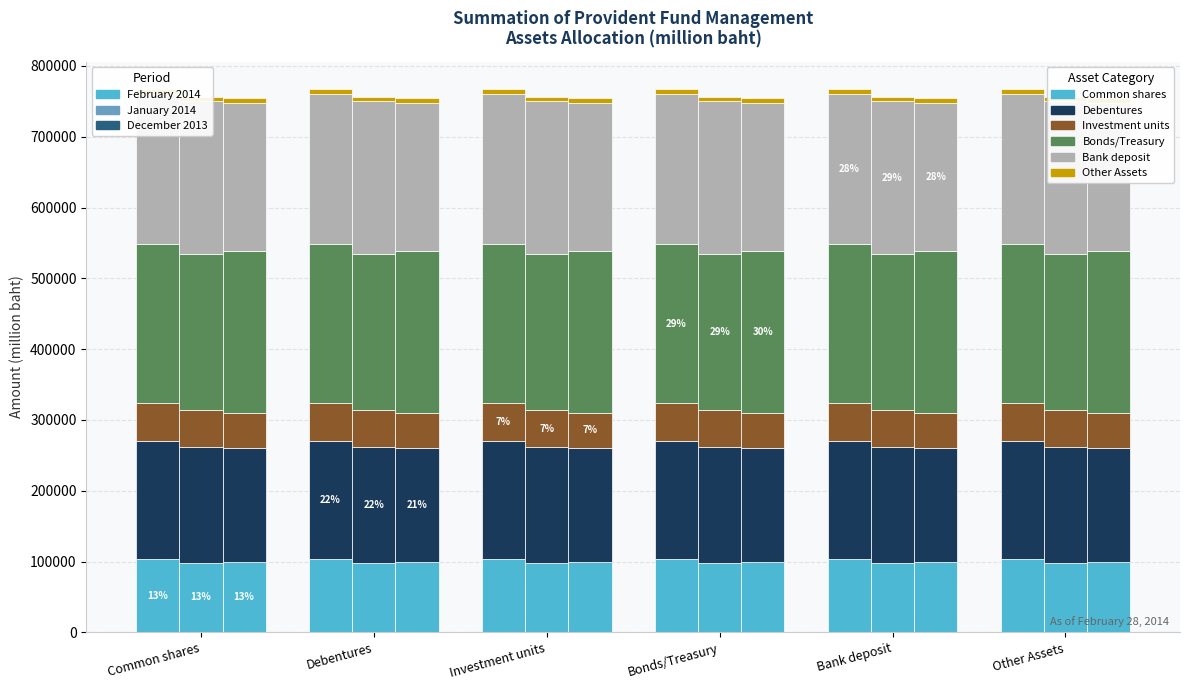

What is the difference between the highest and lowest values at Other Assets?

216607.2